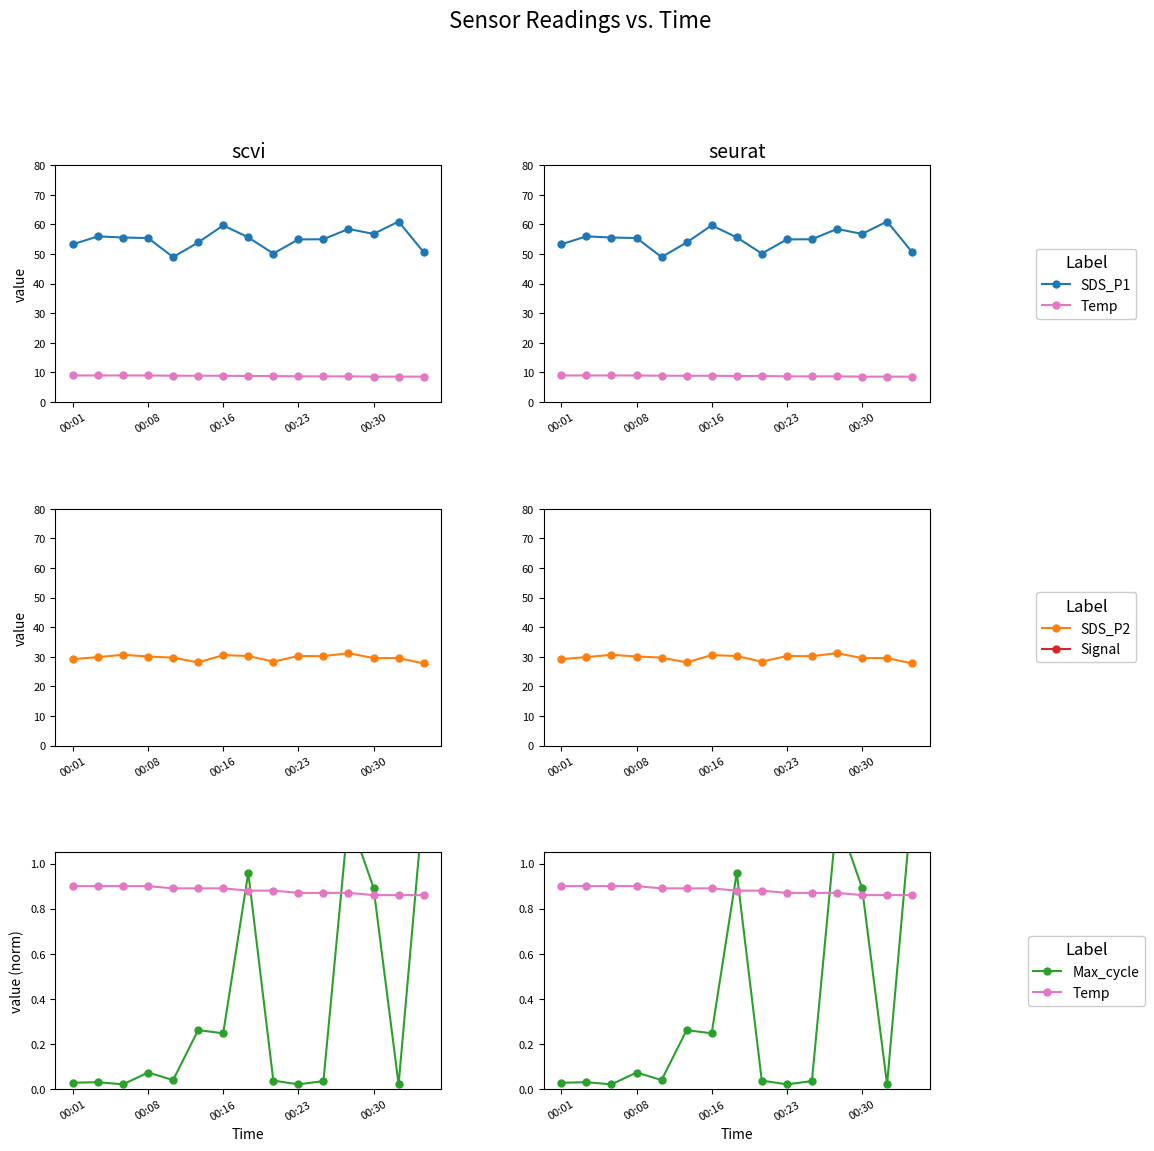

What is the difference between the highest and lowest values at 00:01?

99.3